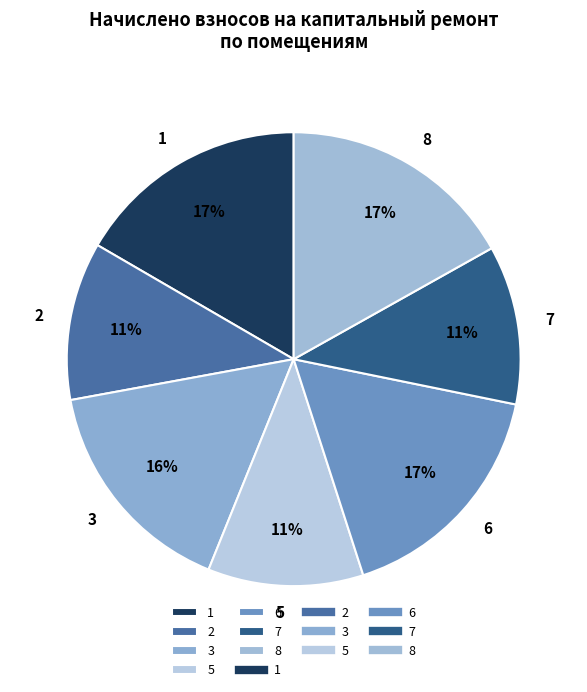

What is the ratio of the value at 6 to the value at 7?

1.5